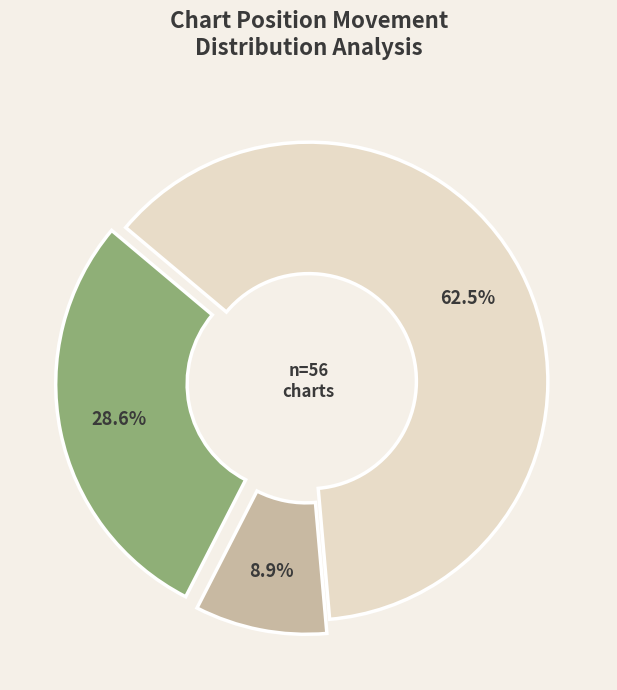

To the nearest percent, what is the difference between the largest and smallest slice percentages?

54%